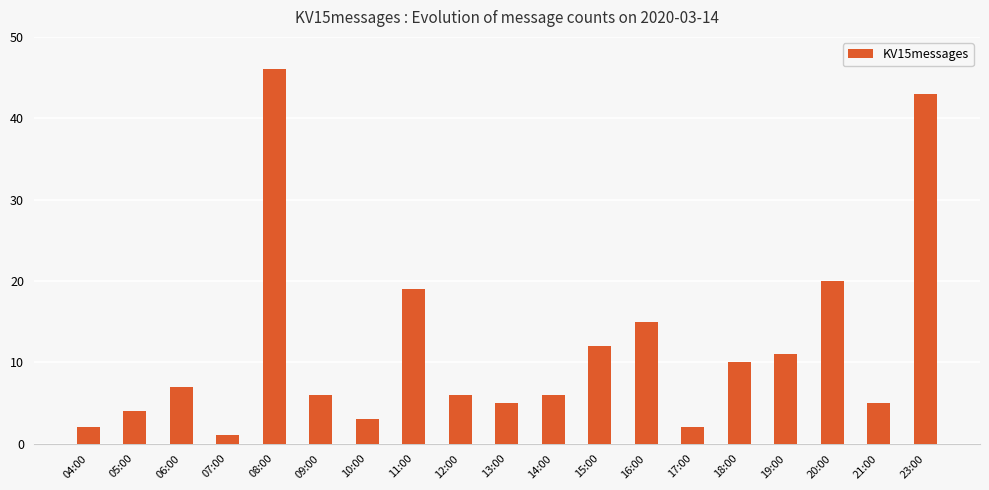

What is the greatest value displayed?

46